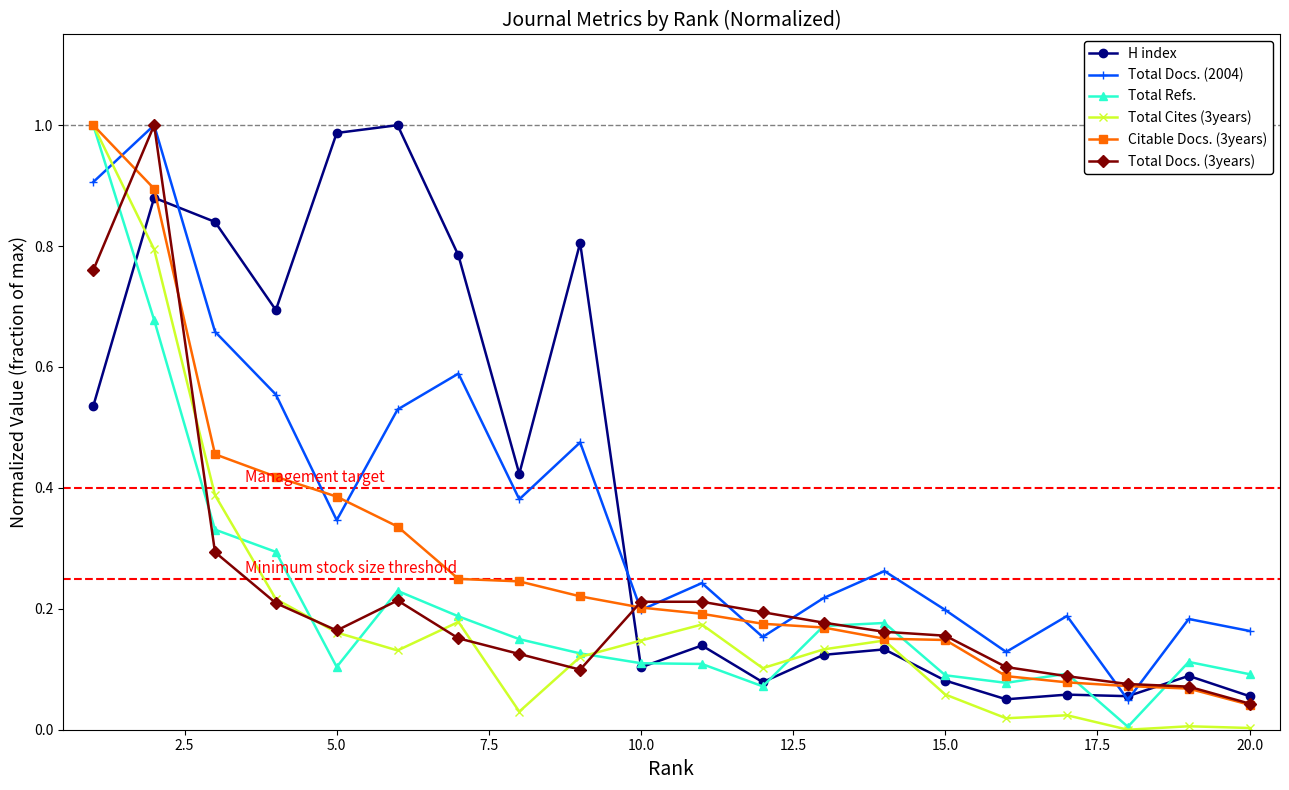

Which series has the widest spread of values?

Total Cites (3years)